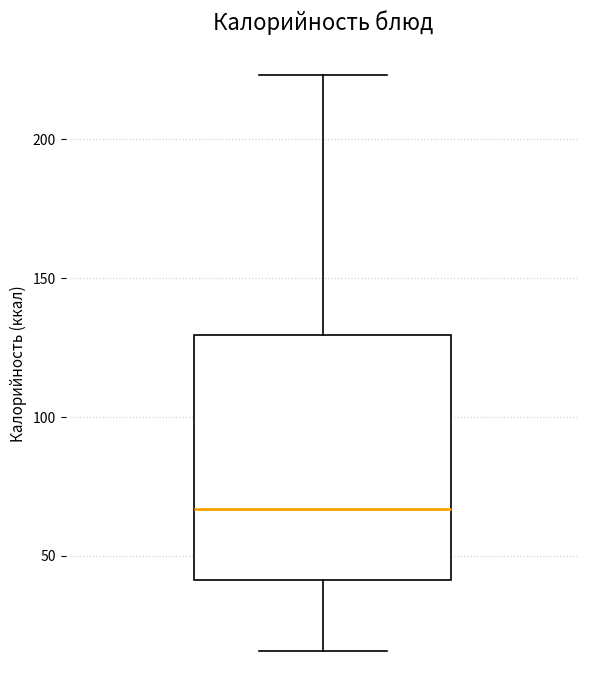

Transcribe this box plot: give where the median line is, the range the box spans, and where the two whiskers end, as read against the y-axis. The values are not printed on the chart, so give them approximately, as read against the axis.

median 65, box 40 to 130, whiskers 15 to 225